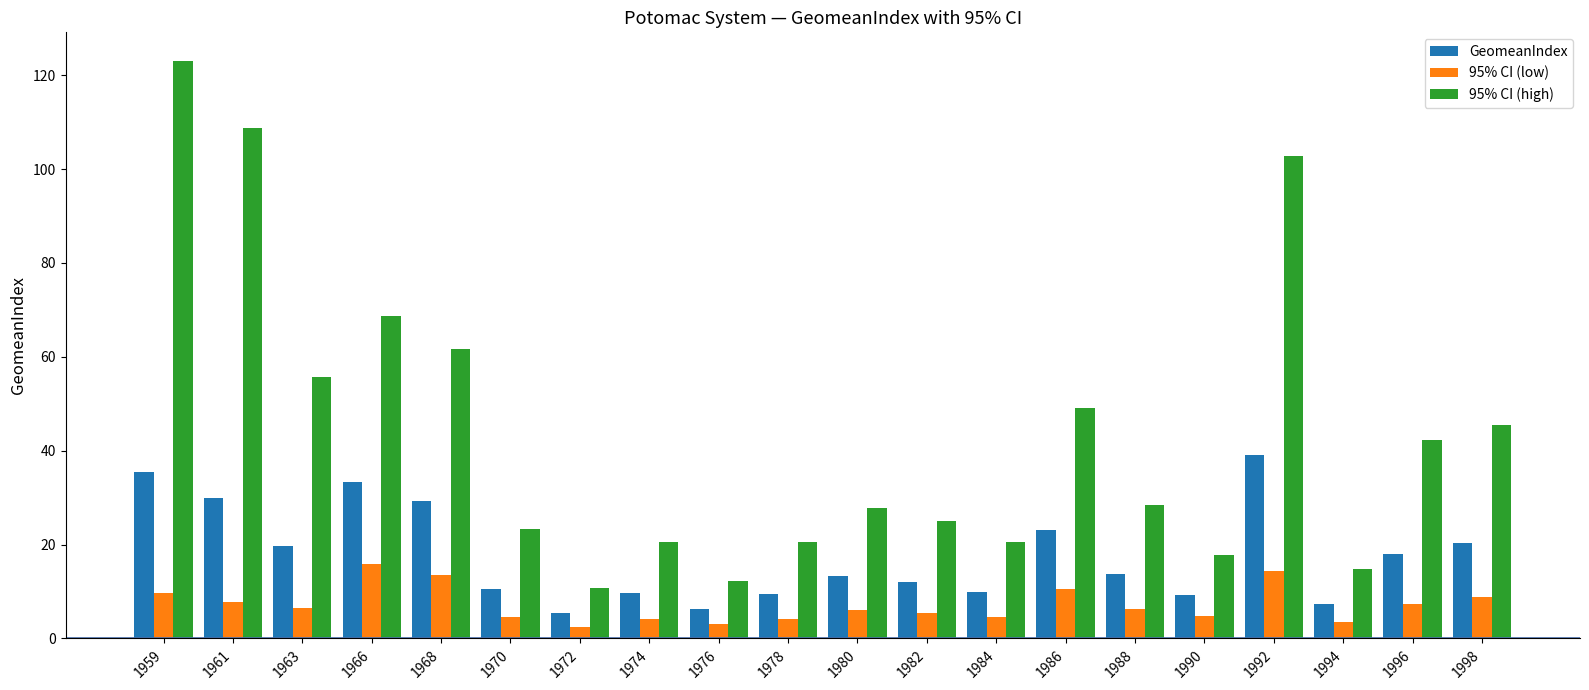

What is the total value across all series at 1963?

81.7